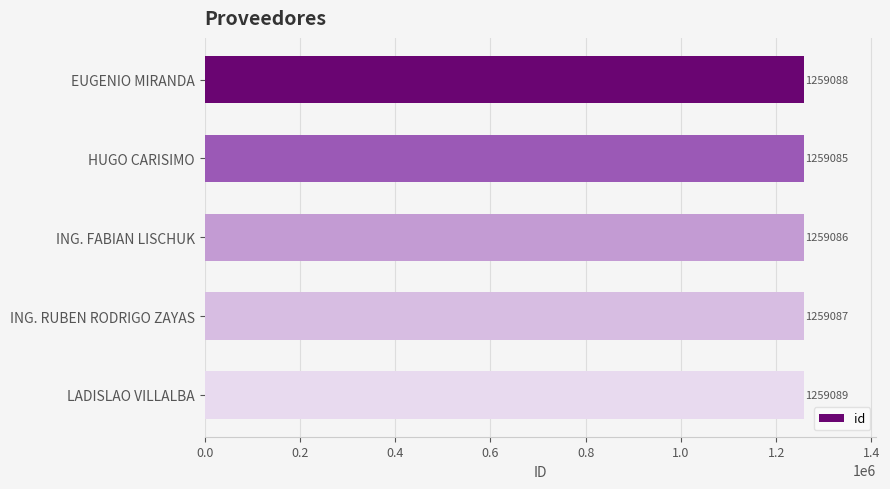

Which has a higher value, ING. FABIAN LISCHUK or LADISLAO VILLALBA?

LADISLAO VILLALBA